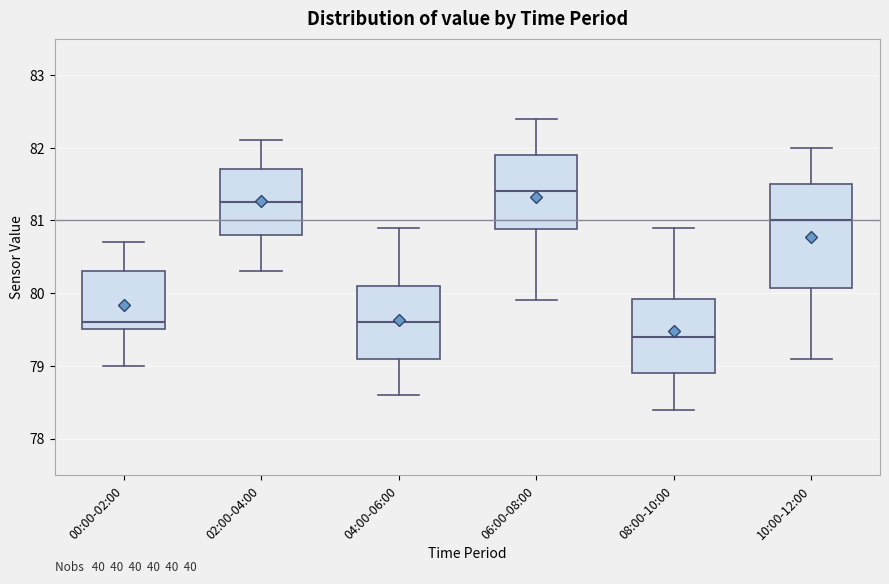

Reading left to right, read every box against the y-axis: the position of its median line, the range the box covers, and the ends of its whiskers. The values are not printed on the chart, so give them approximately, as read against the axis.

00:00-02:00: median 79.6, box 79.5 to 80.3, whiskers 79.0 to 80.7
02:00-04:00: median 81.3, box 80.8 to 81.7, whiskers 80.3 to 82.1
04:00-06:00: median 79.6, box 79.1 to 80.1, whiskers 78.6 to 80.9
06:00-08:00: median 81.4, box 80.9 to 81.9, whiskers 79.9 to 82.4
08:00-10:00: median 79.4, box 78.9 to 79.9, whiskers 78.4 to 80.9
10:00-12:00: median 81.0, box 80.1 to 81.5, whiskers 79.1 to 82.0